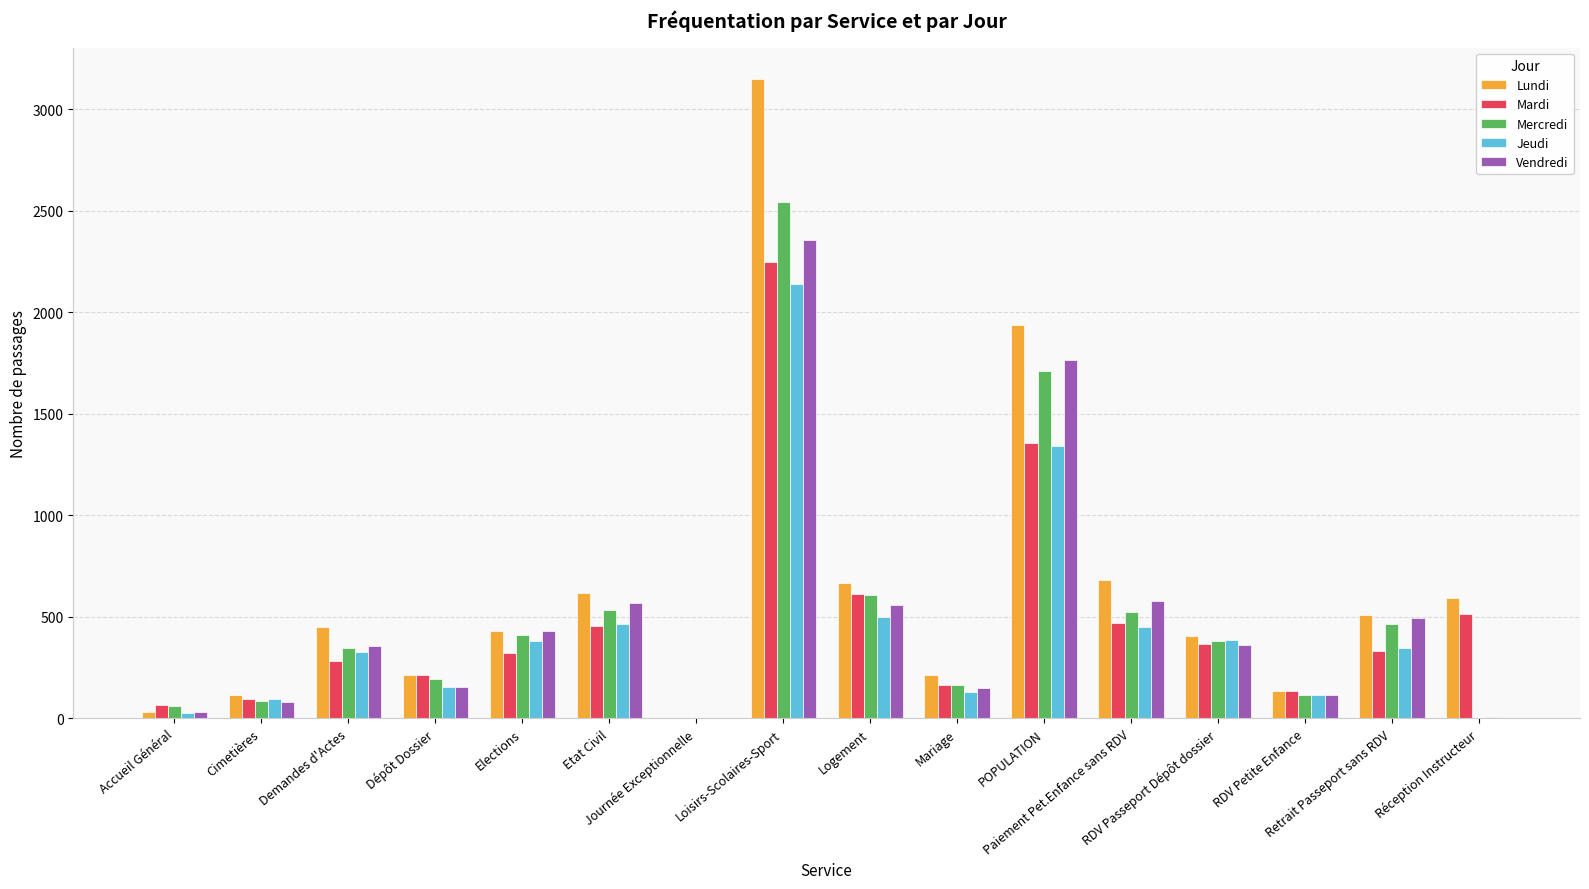

Count the number of categories in the chart.

16